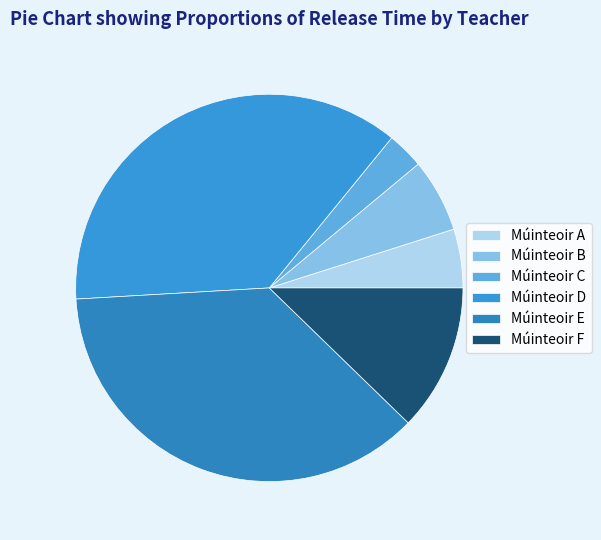

To the nearest percent, what is the average slice percentage?

17%